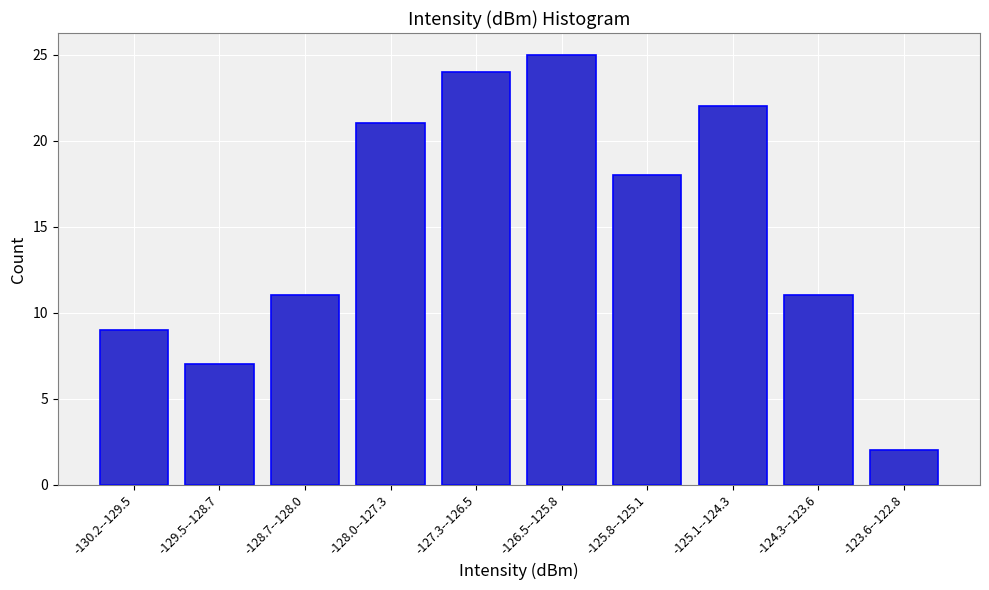

Reading right to left, what are all the values shown in this chart?

2	11	22	18	25	24	21	11	7	9